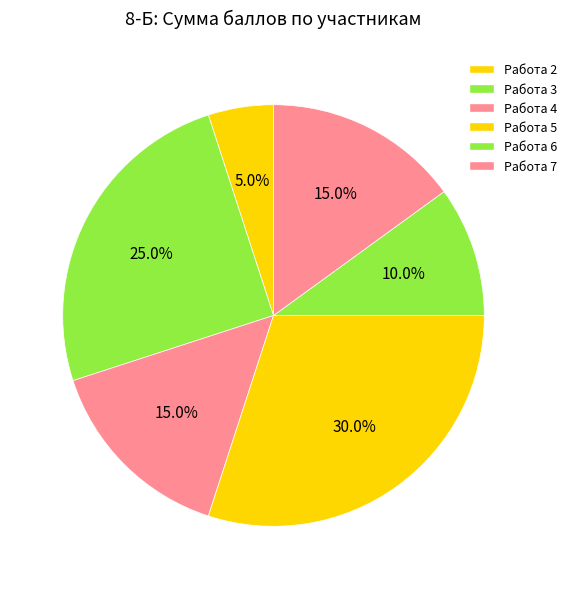

Which has a higher value, Работа 6 or Работа 3?

Работа 3